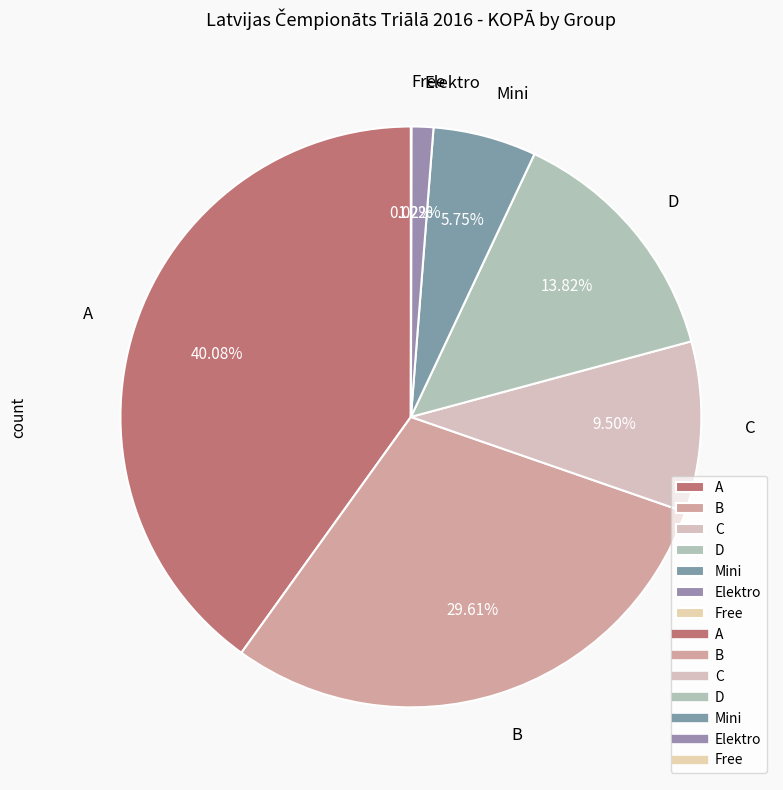

Which slice is the largest?

A